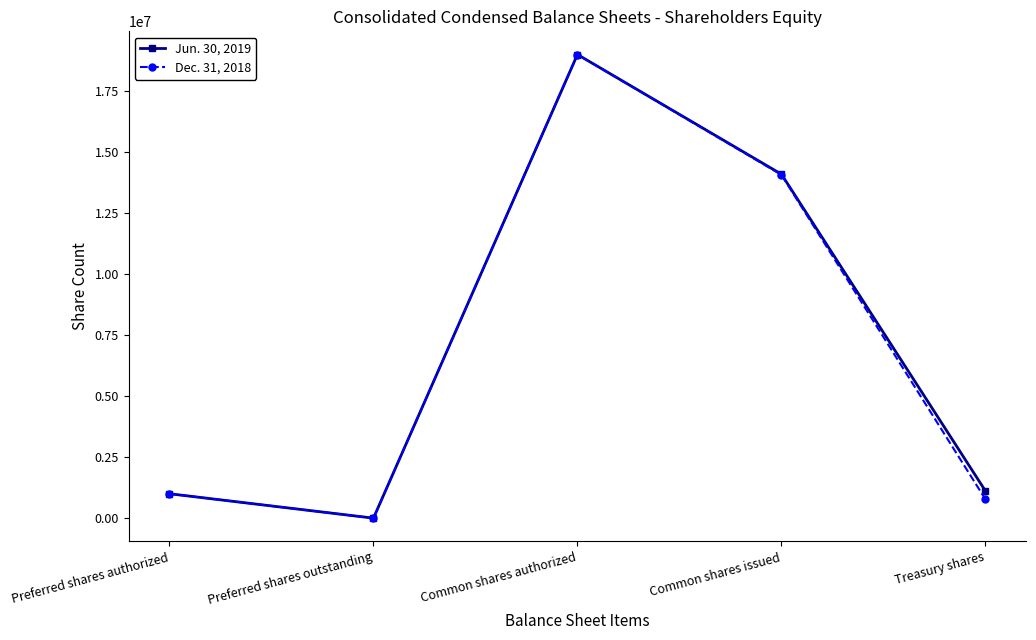

What is the spread (max minus min) of values at Treasury shares?

342085